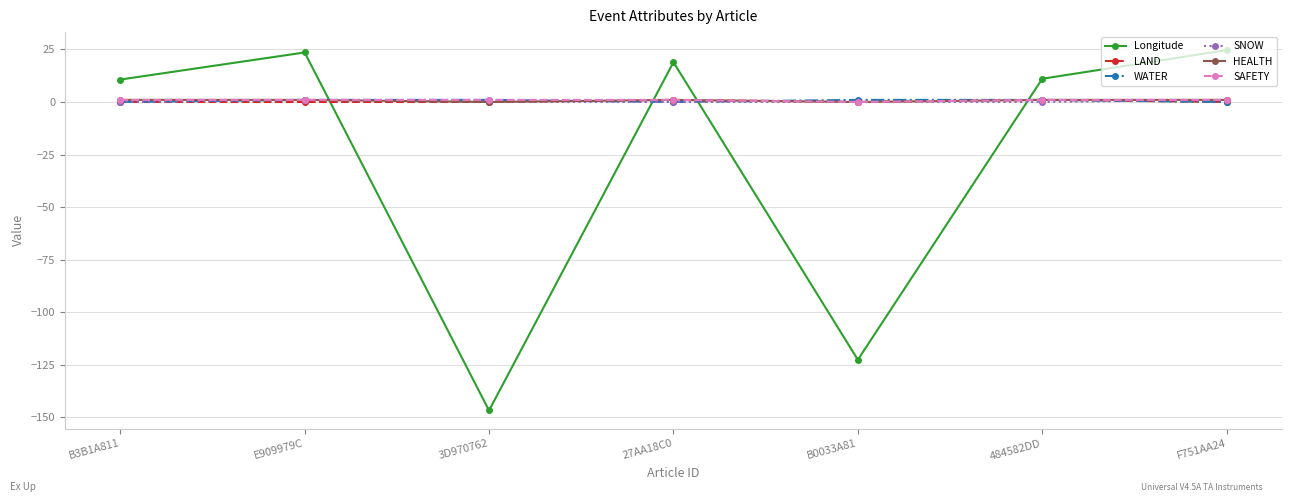

True or false: SNOW has a value of 0.0 at B0033A81.

True